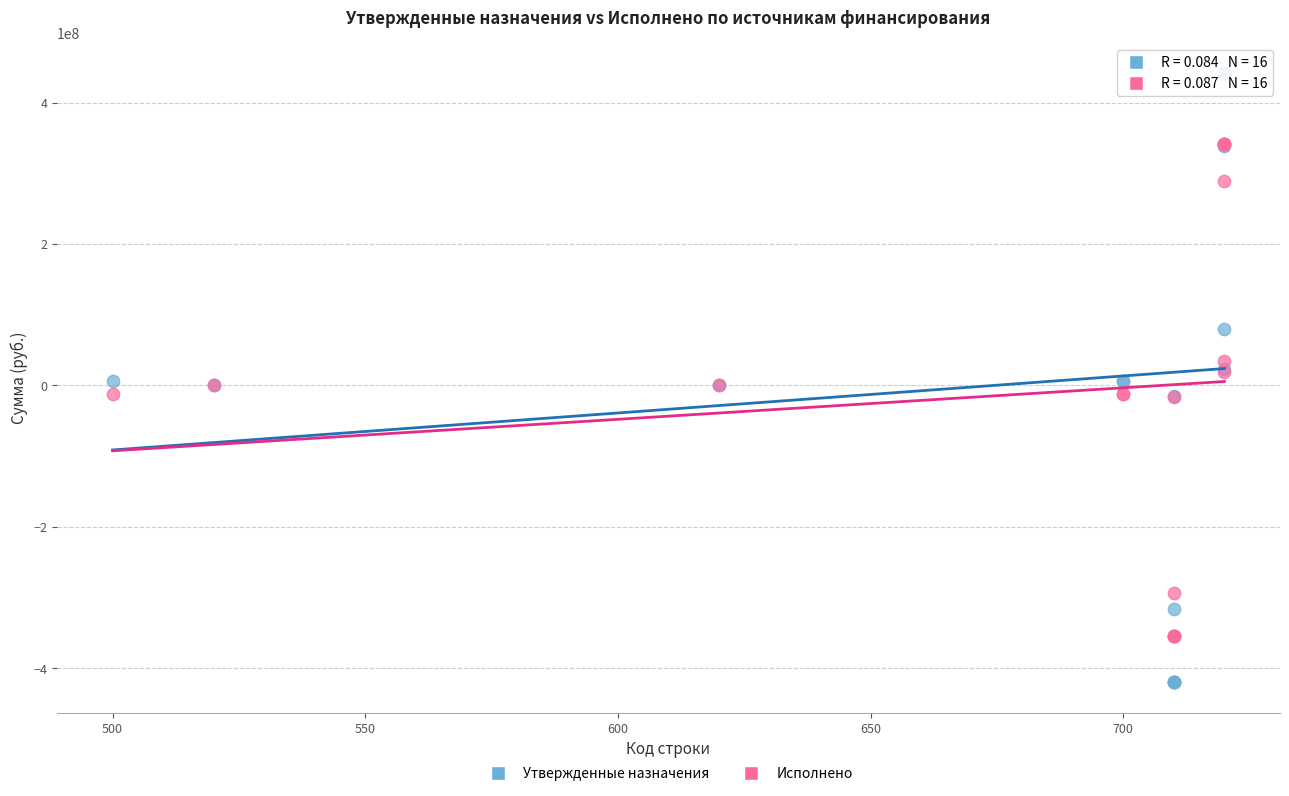

What are all the series names shown in the legend?

Утвержденные назначения, Исполнено